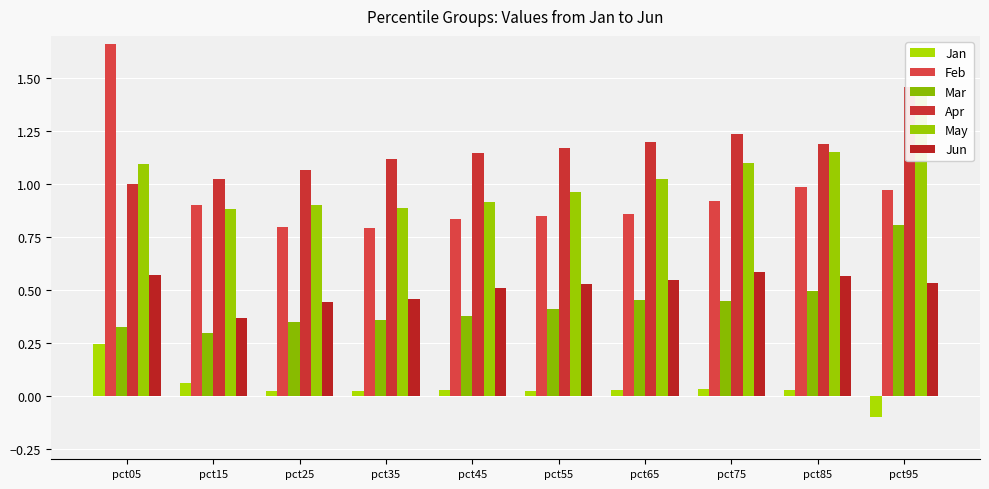

Reading right to left, extract all data points from this chart.

Jan: -0.1	0.0	0.0	0.0	0.0	0.0	0.0	0.0	0.1	0.2
Feb: 1.0	1.0	0.9	0.9	0.8	0.8	0.8	0.8	0.9	1.7
Mar: 0.8	0.5	0.4	0.5	0.4	0.4	0.4	0.3	0.3	0.3
Apr: 1.5	1.2	1.2	1.2	1.2	1.1	1.1	1.1	1.0	1.0
May: 1.4	1.2	1.1	1.0	1.0	0.9	0.9	0.9	0.9	1.1
Jun: 0.5	0.6	0.6	0.5	0.5	0.5	0.5	0.4	0.4	0.6